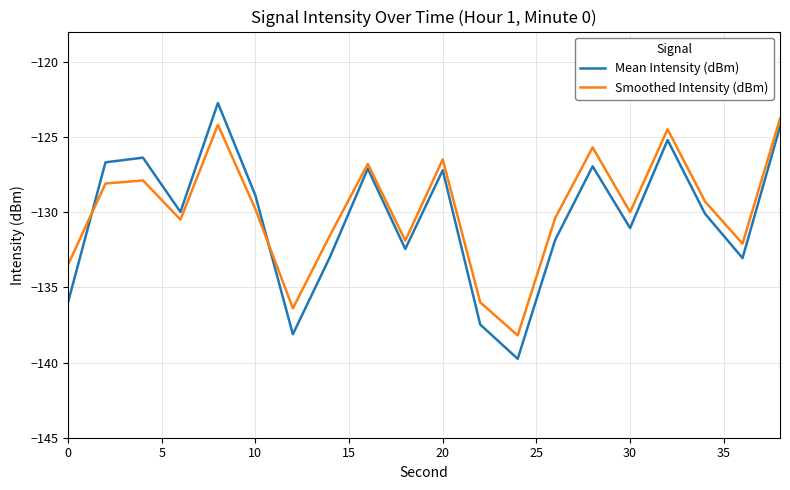

What is the greatest value displayed?

-122.7